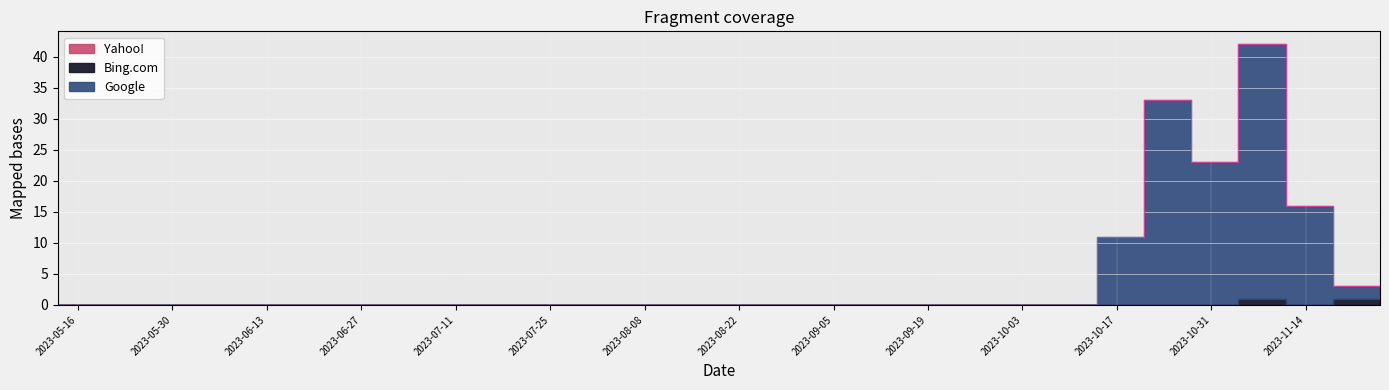

Rank the series at 2023-09-30 from lowest to highest value.

Google, Bing.com, Yahoo!